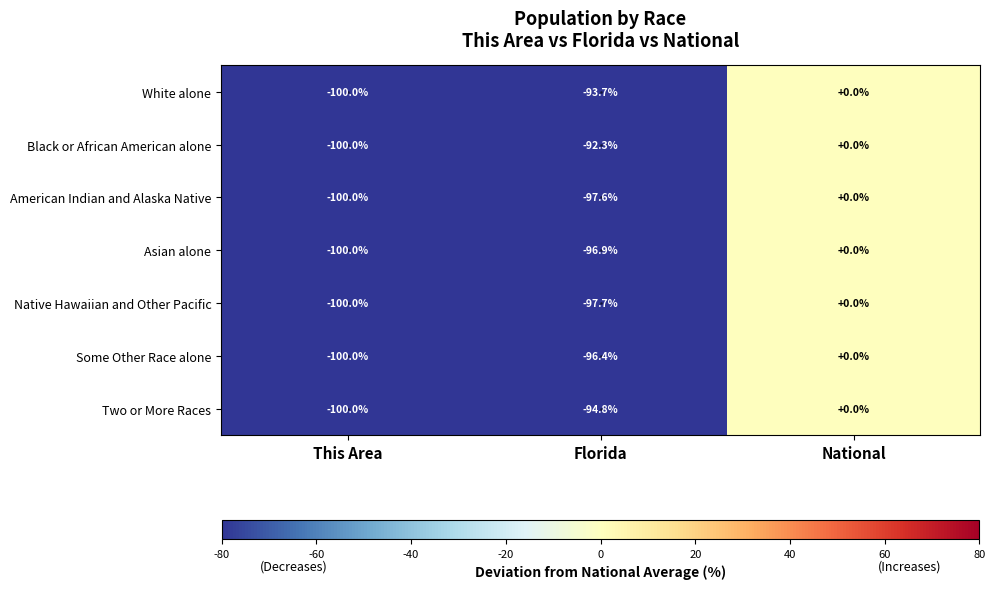

Between Florida and National, which series saw the biggest shift?

Native Hawaiian and Other Pacific